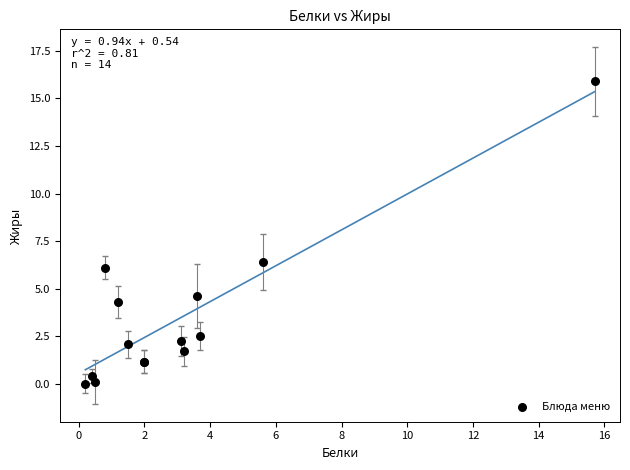

What Y value in the scatter plot is closest to 7?

6.4